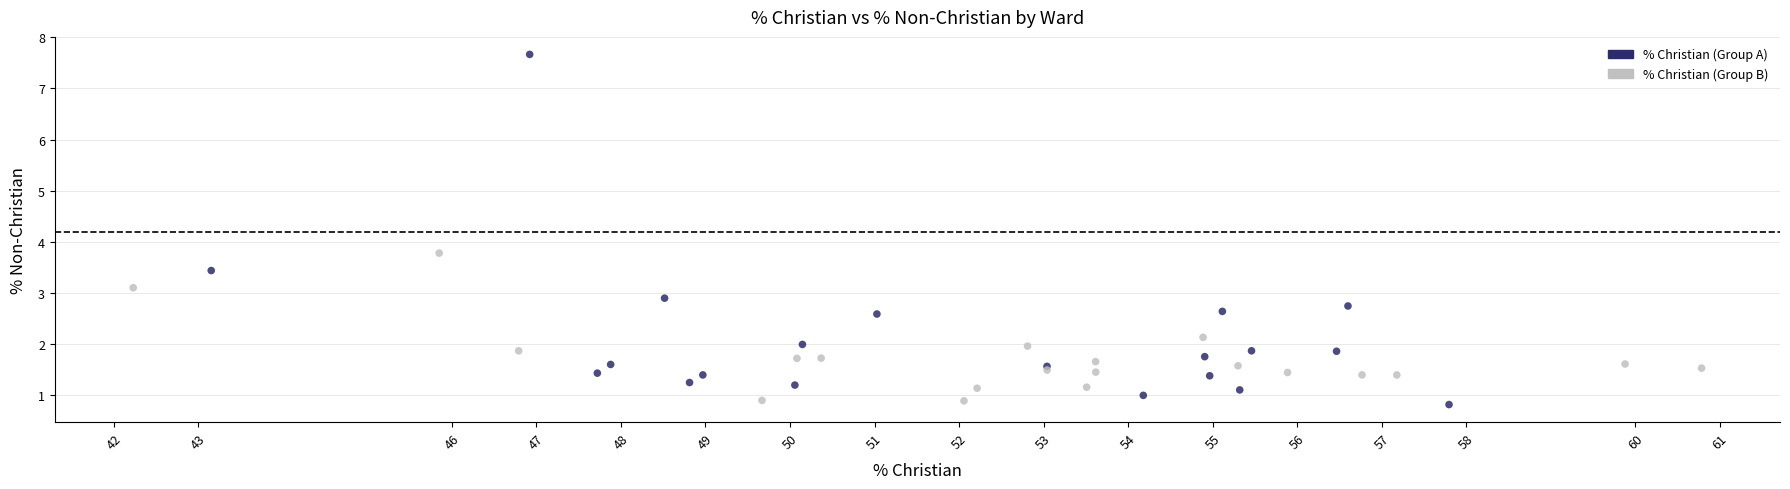

What Y value in the scatter plot is closest to 4?

3.8